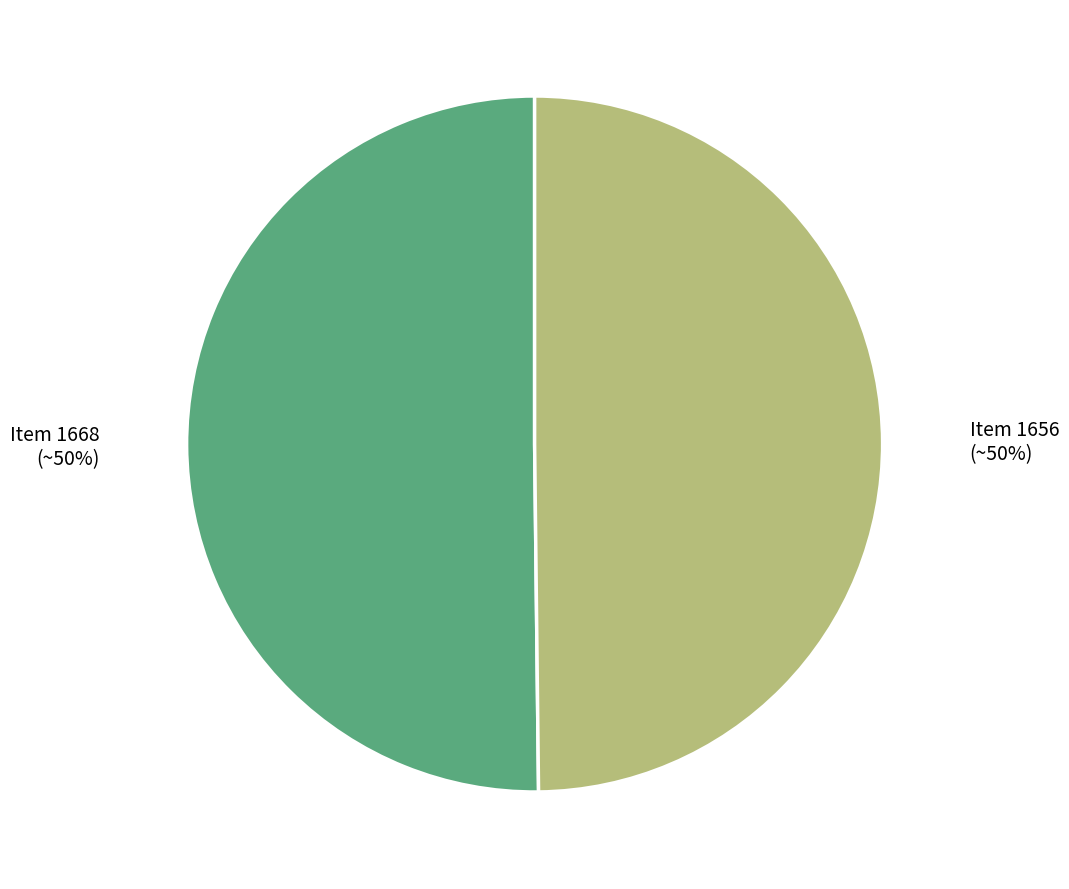

To the nearest percent, what portion does Item 1668 represent?

50%